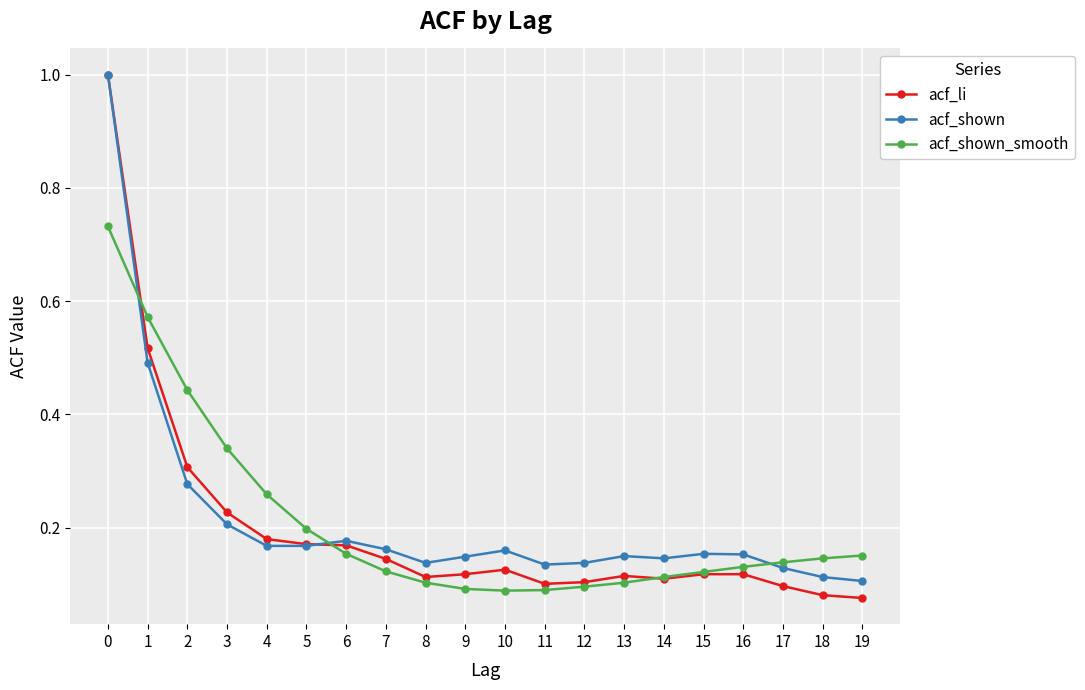

How many acf_shown_smooth values are between 0 and 1?

20